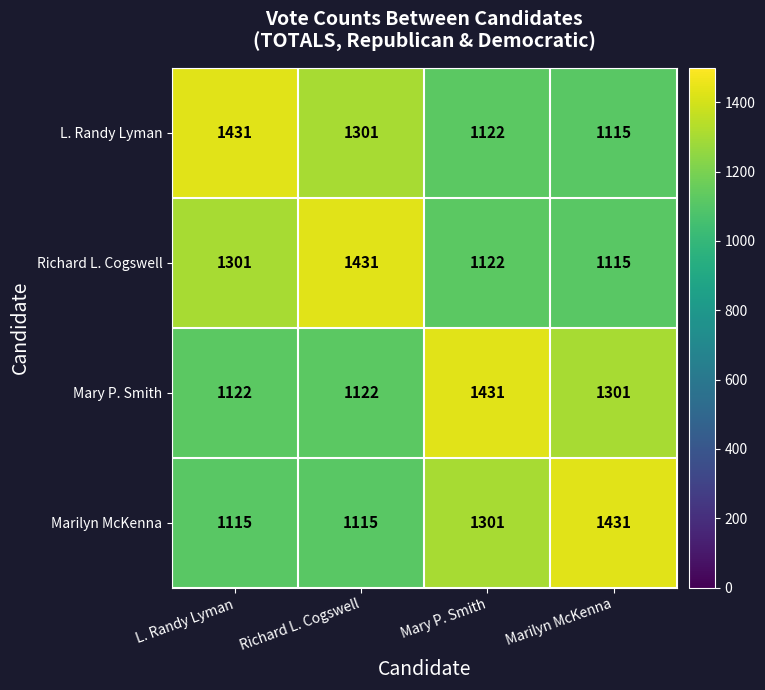

What is the smallest value displayed?

1115